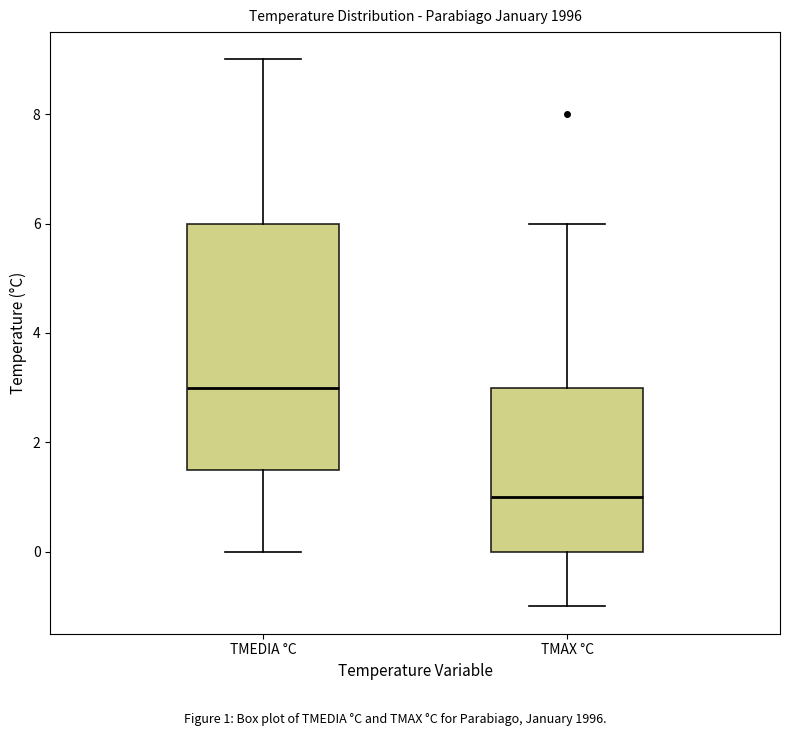

Which box is the tallest, from its lower edge to its upper edge?

TMEDIA °C